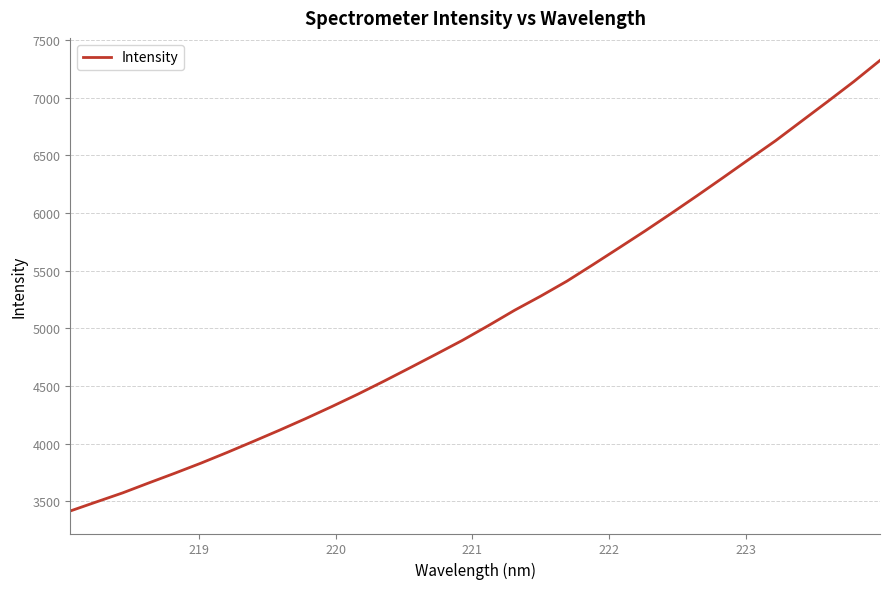

What is the difference between the maximum and minimum values?

3905.4